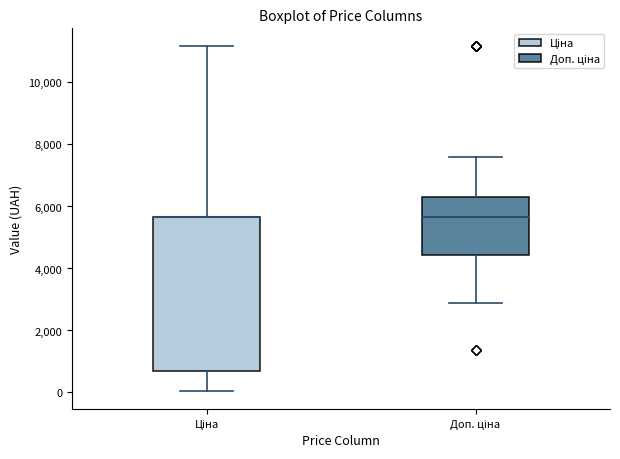

Comparing the boxes themselves (not the whiskers), which one is the tallest?

Ціна